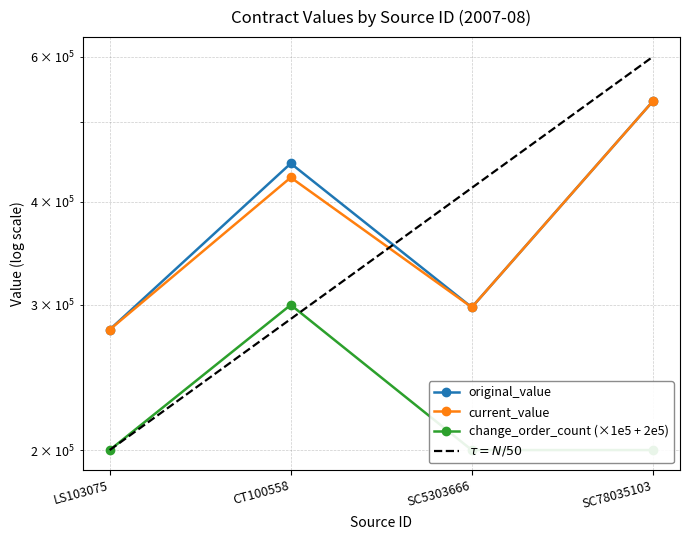

Read the original_value value at SC78035103.

529878.4